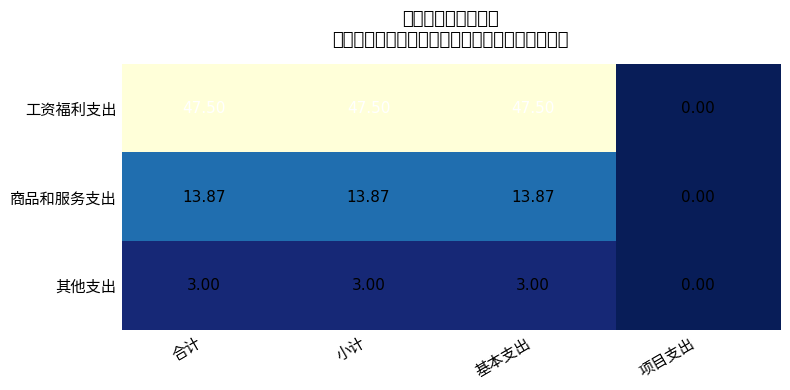

Reading right to left, list all the values displayed in this chart.

工资福利支出: 项目支出=0.0	基本支出=47.5	小计=47.5	合计=47.5
商品和服务支出: 项目支出=0.0	基本支出=13.9	小计=13.9	合计=13.9
其他支出: 项目支出=0.0	基本支出=3.0	小计=3.0	合计=3.0